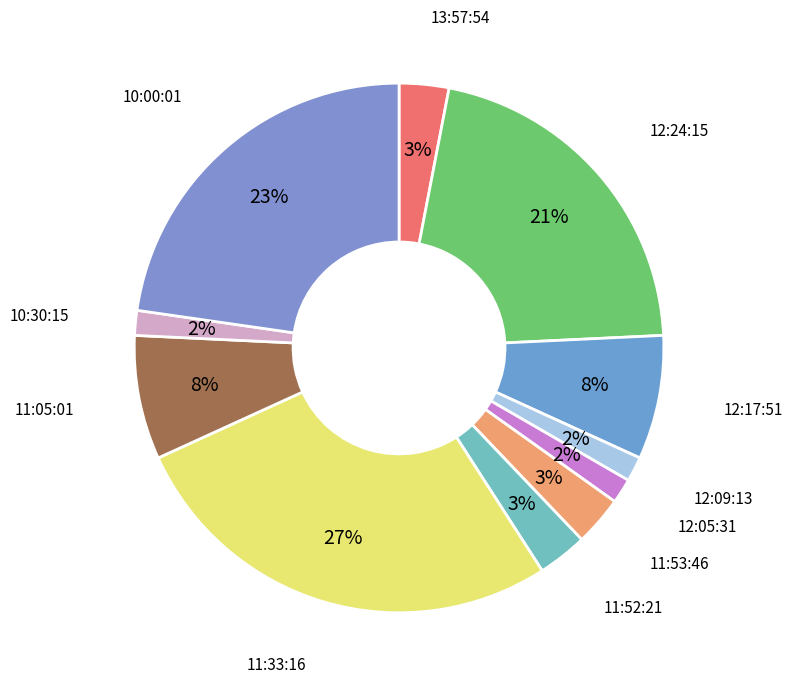

Combined, do 12:17:51 and 12:05:31 account for over 50%?

No